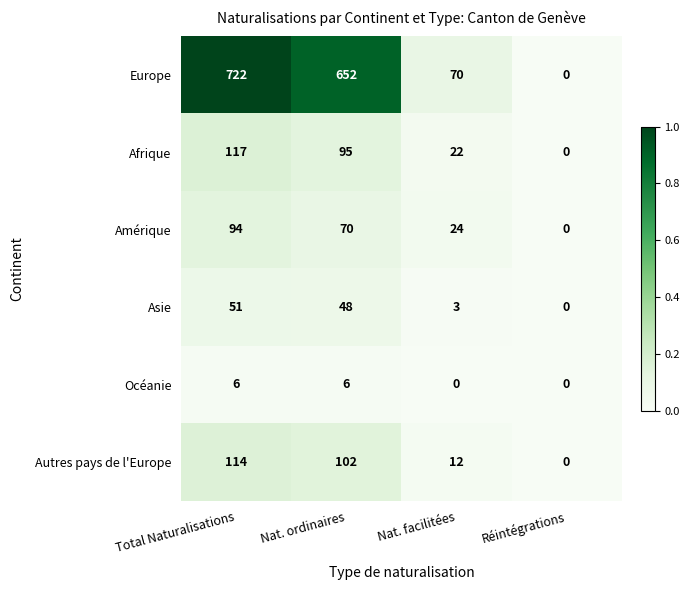

The Afrique series shows 22 at Nat. facilitées. True or false?

True